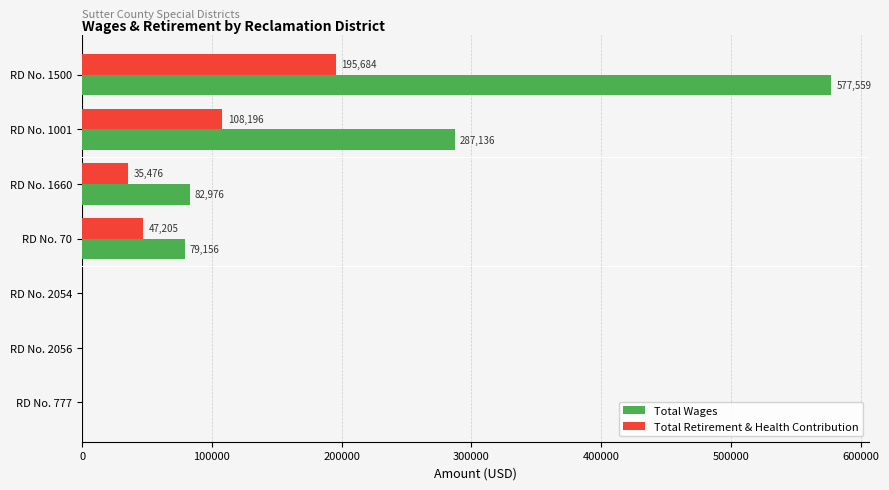

What is the maximum value shown in the chart?

577559